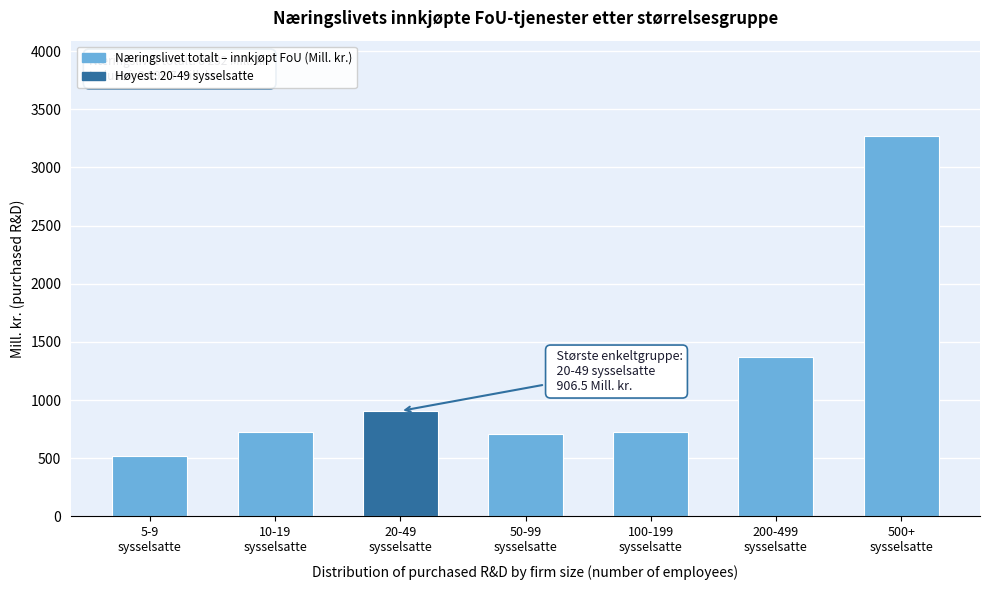

What is the maximum value shown in the chart?

3272.0